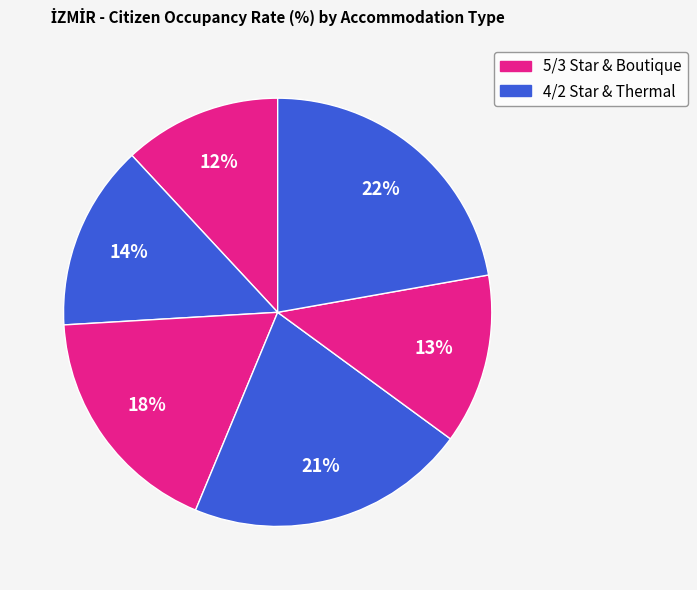

To the nearest percent, what is the average slice percentage?

17%